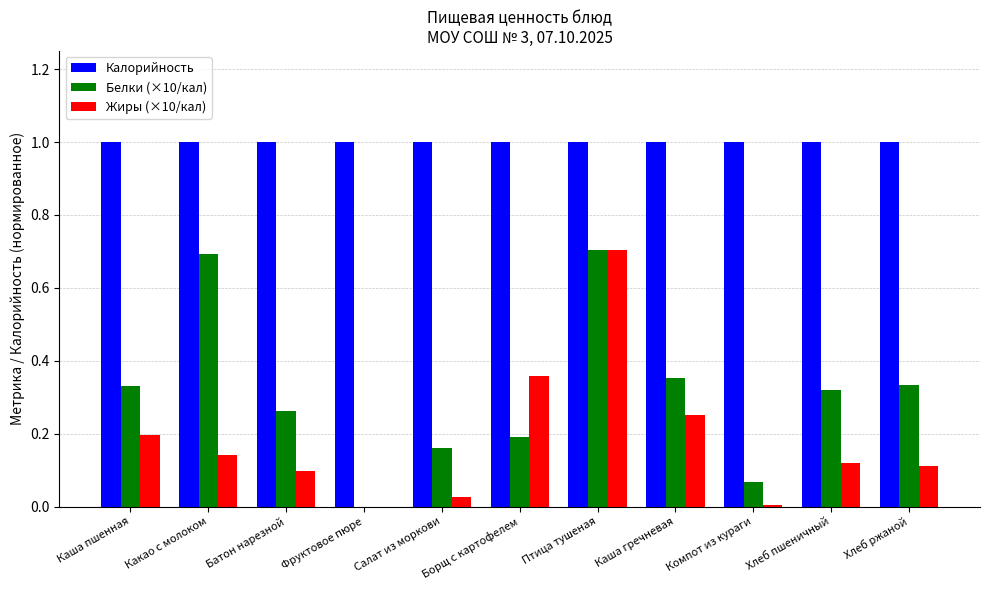

What is the sum of the Калорийность values at Хлеб ржаной and Хлеб пшеничный?

2.0